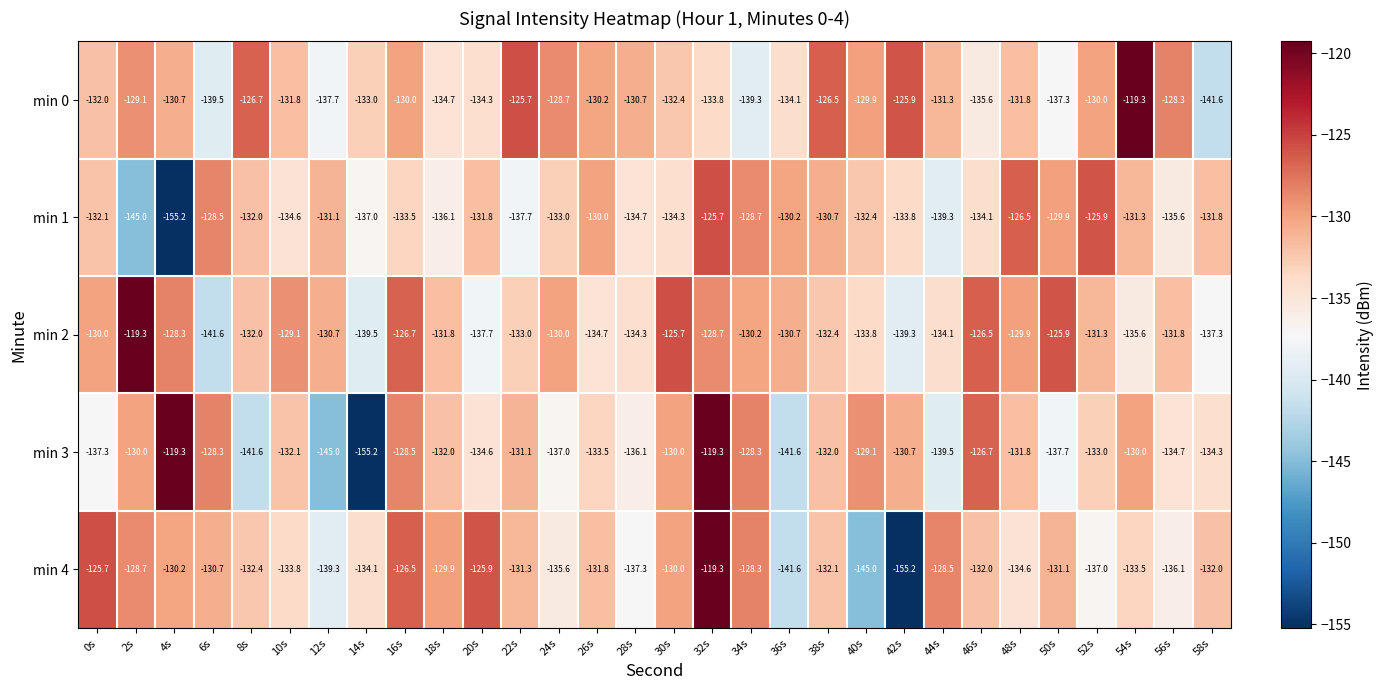

True or false: min 0 has a value of -29.0 at 28s.

False